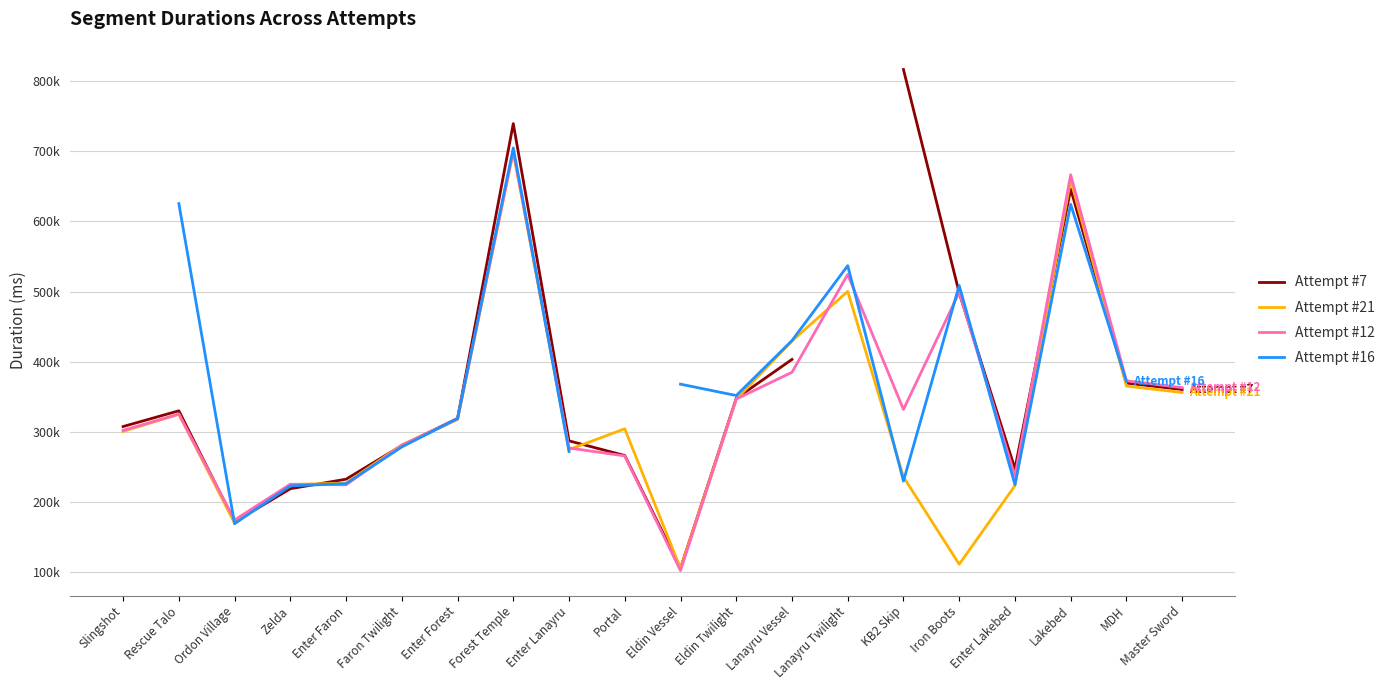

Which series has the largest total across all categories?

Attempt #12